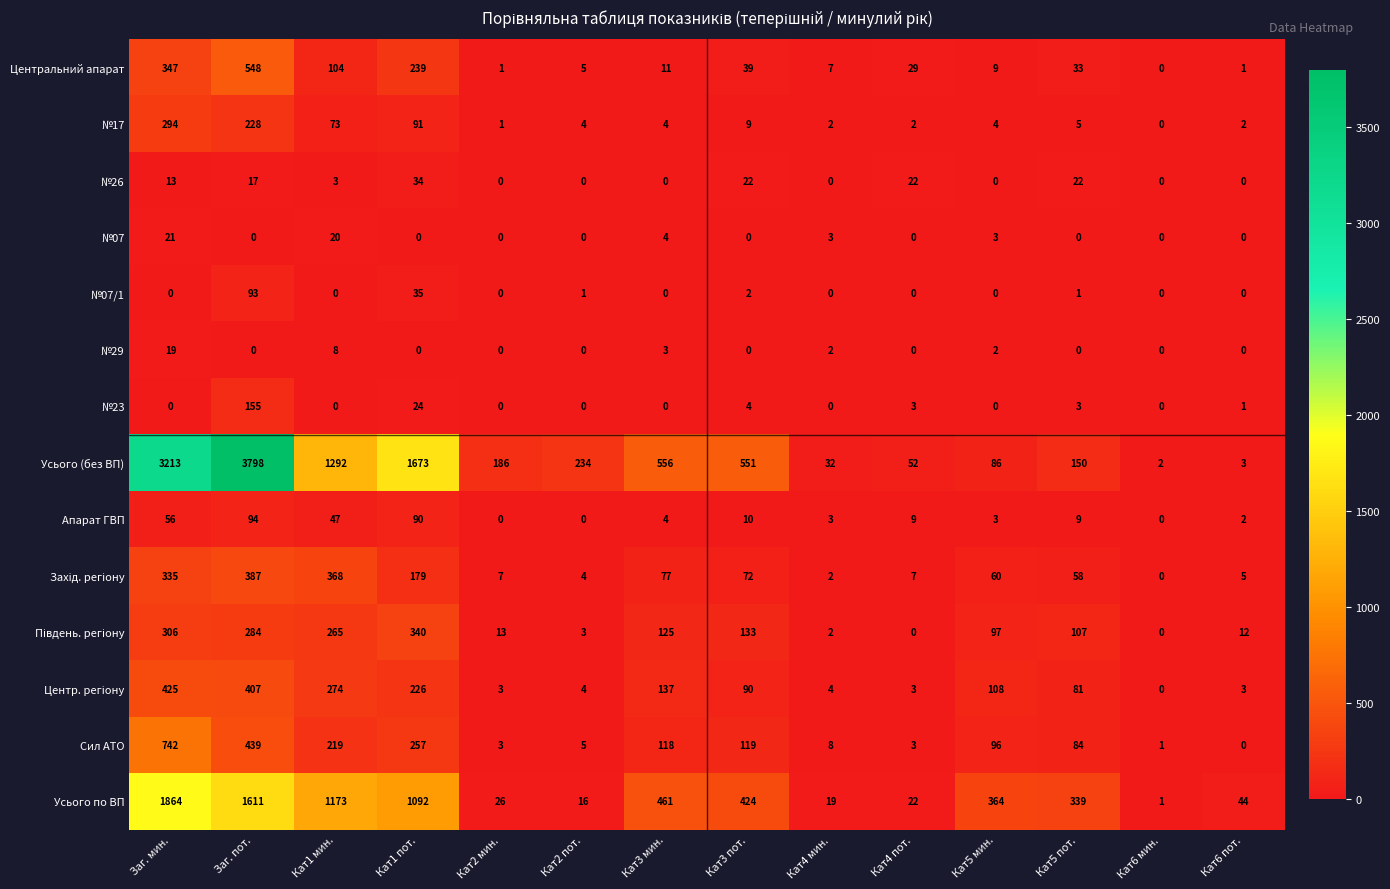

The №29 series shows 9 at Кат4 пот.. True or false?

False